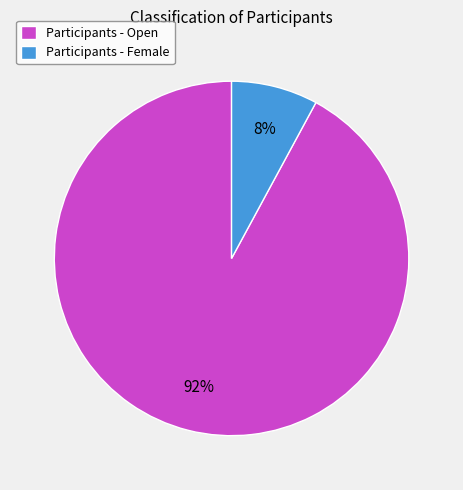

What percentage is the Participants - Open slice, to the nearest percent?

92%